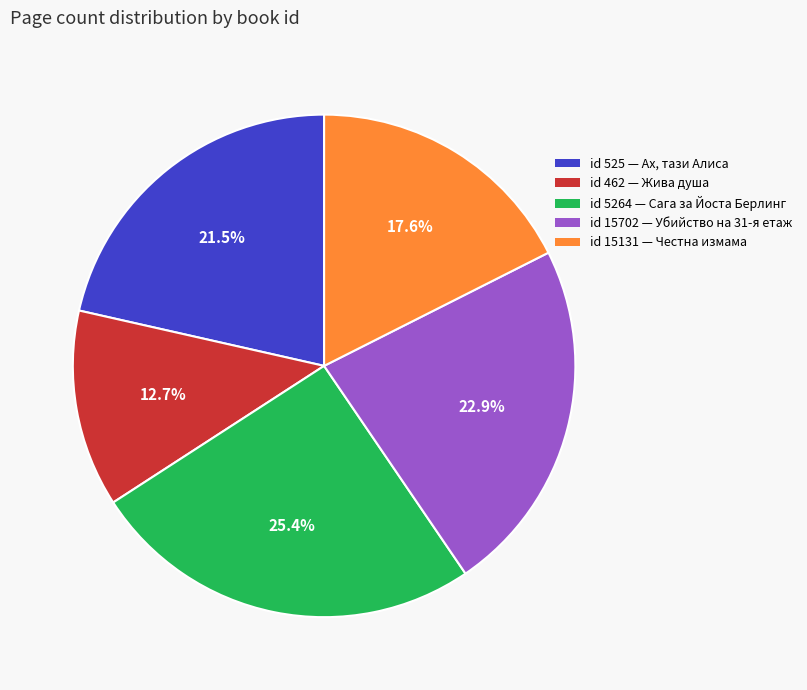

How many segments does this pie chart have?

5